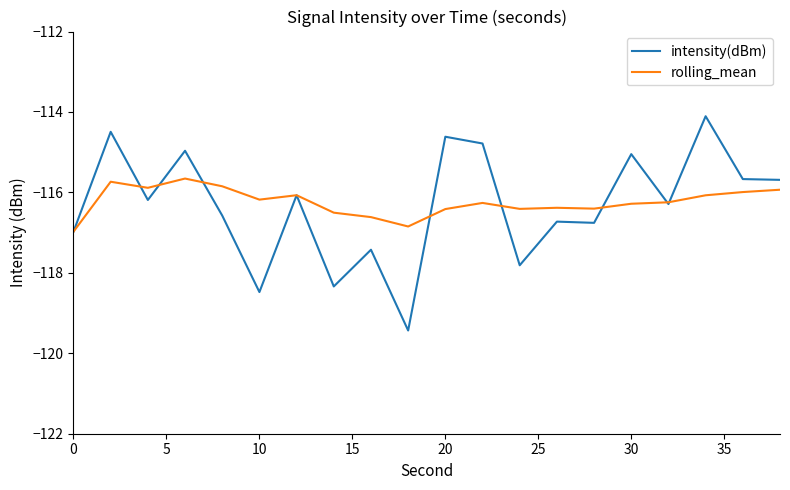

What is the difference between the maximum and minimum values in the rolling_mean series?

1.3